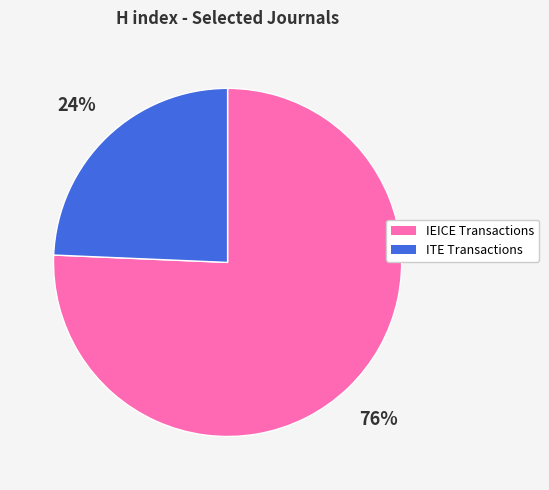

To the nearest percent, what is the average slice percentage?

50%